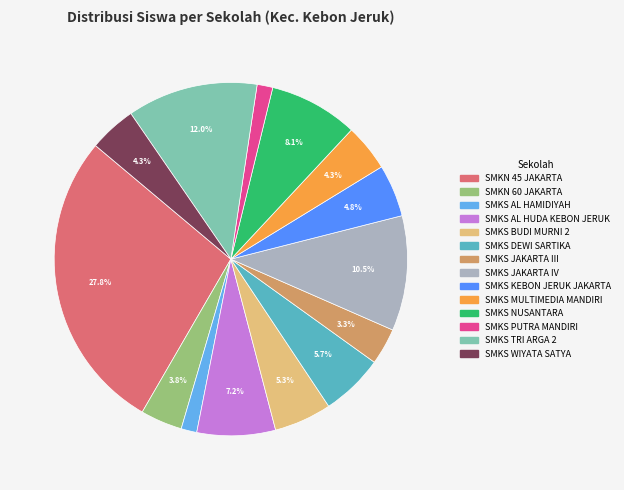

The SMKN 45 JAKARTA slice represents 36% of the pie. True or false?

False